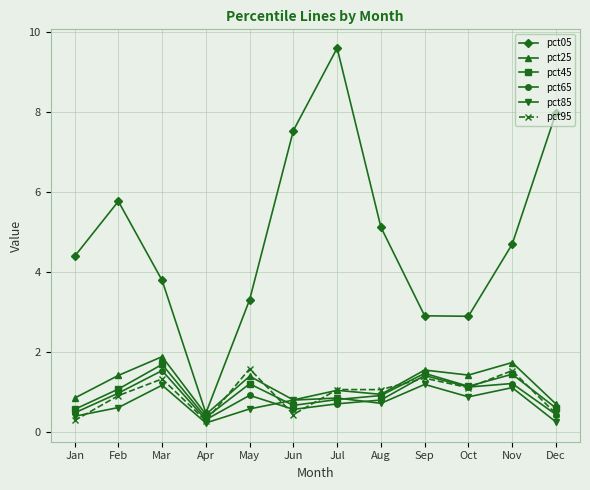

True or false: pct65 has a value of 0.6 at Jun.

True